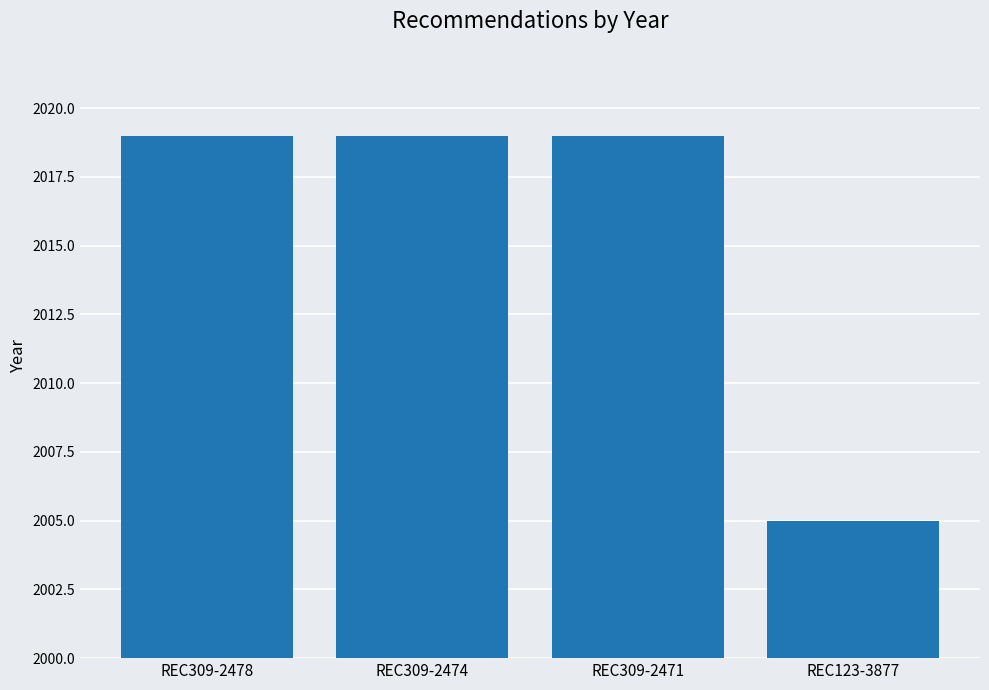

What is the difference between the maximum and minimum values?

14